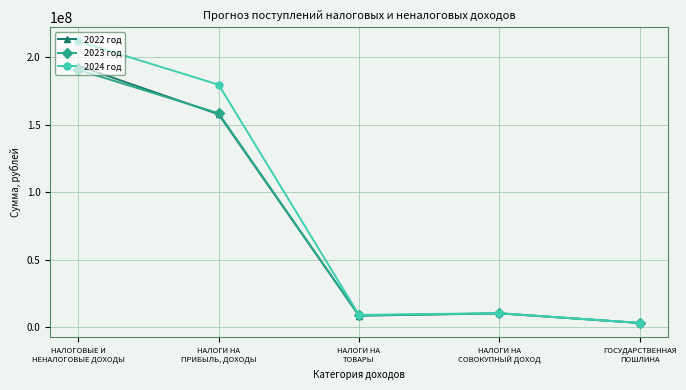

Between НАЛОГИ НА
ТОВАРЫ and ГОСУДАРСТВЕННАЯ
ПОШЛИНА, which series saw the biggest shift?

2024 год